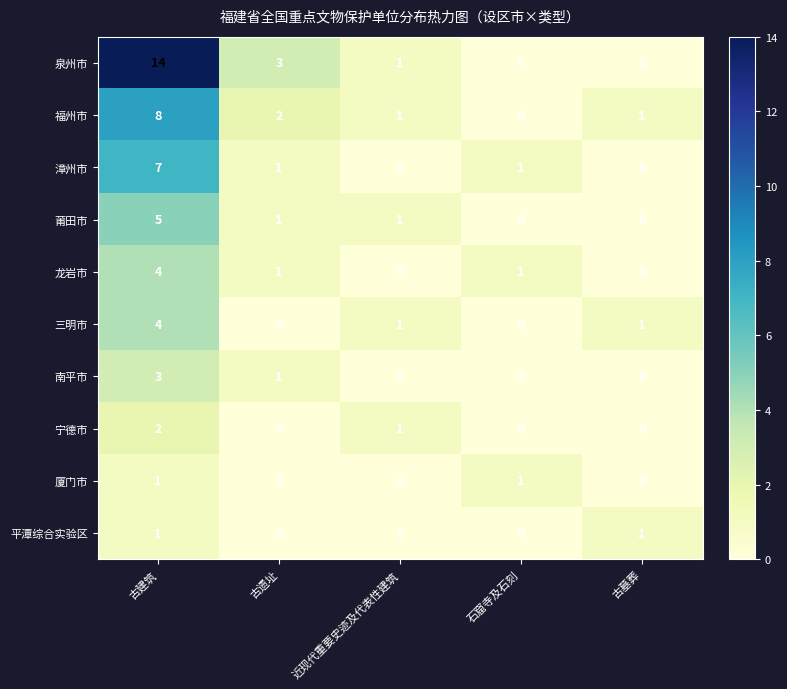

Is it true that 厦门市 equals 0 at 古建筑?

False